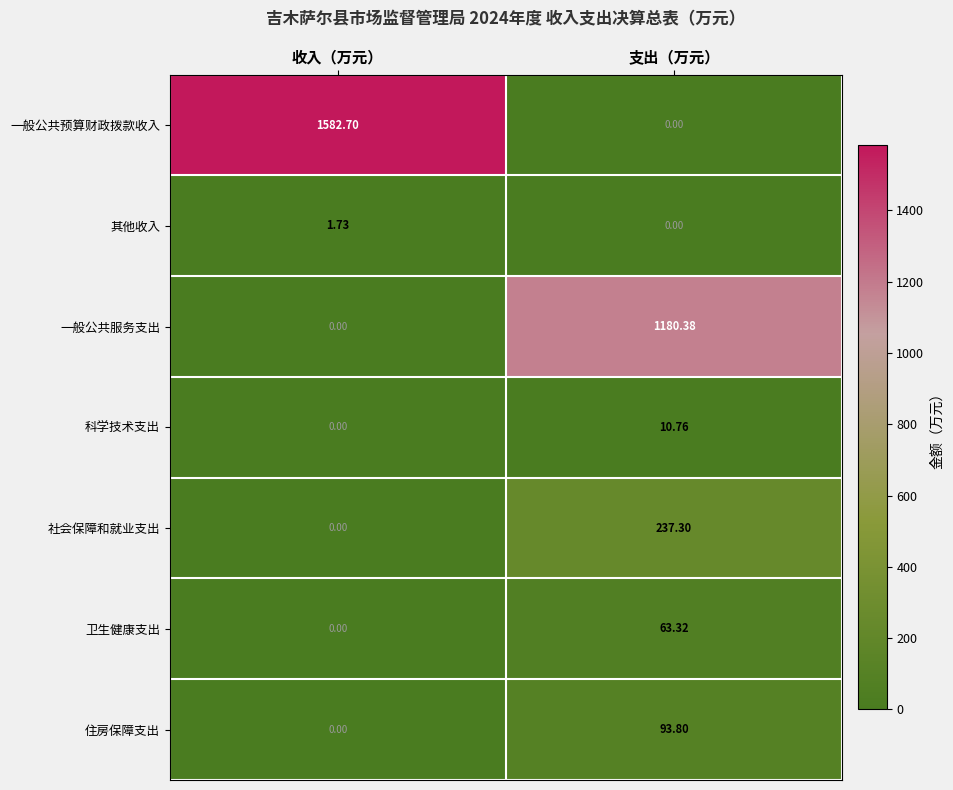

At how many categories does at least one series exceed 1135?

2